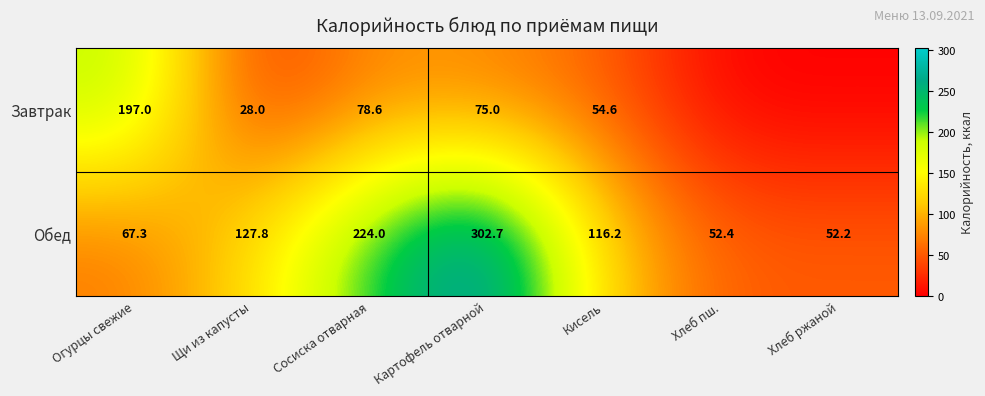

What is the sum of the Завтрак values at Щи из капусты and Сосиска отварная?

106.6